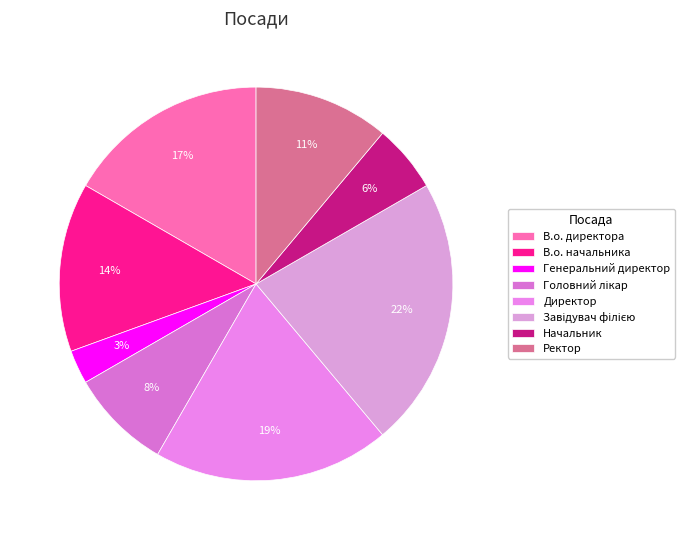

What percentage is the В.о. директора slice, to the nearest percent?

17%